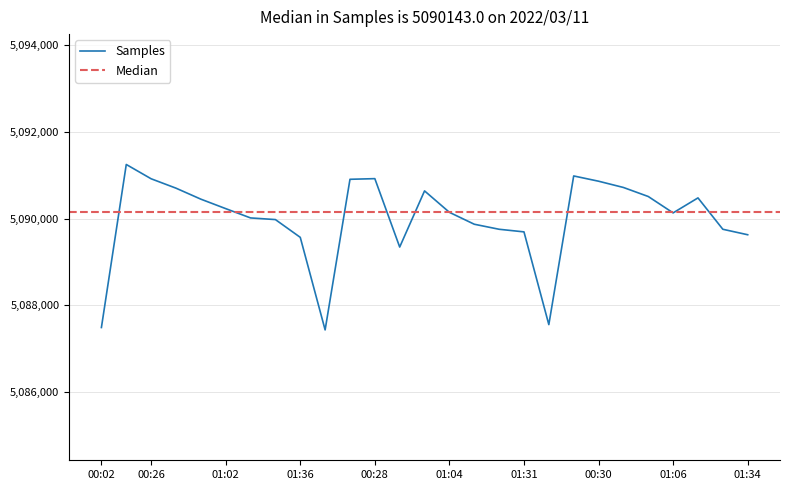

True or false: the data shows 3284755 at 00:30.

False